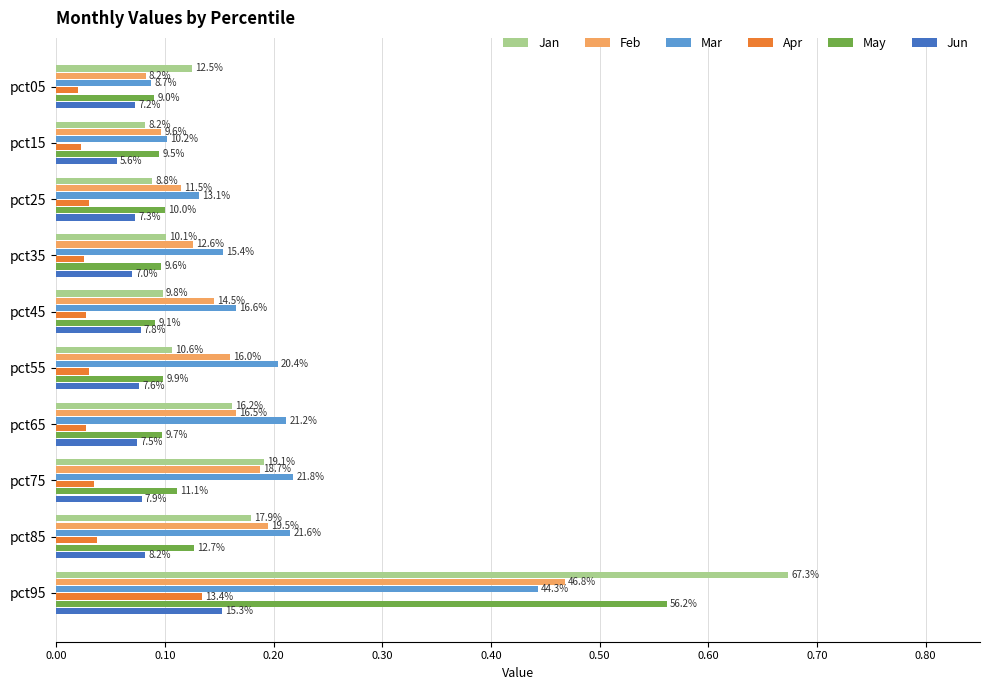

What are all the series names shown in the legend?

Jan, Feb, Mar, Apr, May, Jun